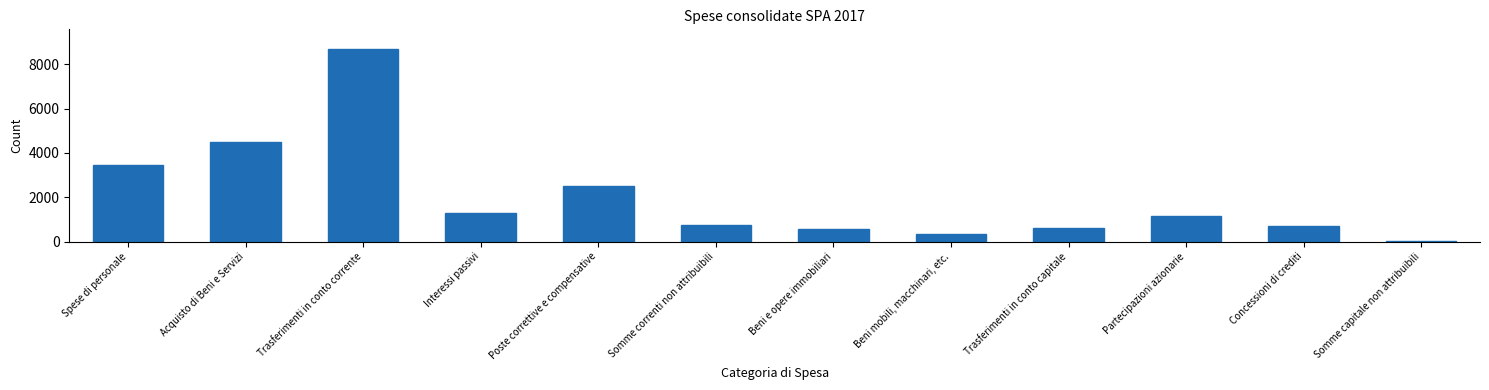

Reading right to left, extract all data points from this chart.

Somme capitale non attribuibili=16.0	Concessioni di crediti=685.7	Partecipazioni azionarie=1177.3	Trasferimenti in conto capitale=615.6	Beni mobili, macchinari, etc.=347.8	Beni e opere immobiliari=561.6	Somme correnti non attribuibili=773.8	Poste correttive e compensative=2529.5	Interessi passivi=1280.7	Trasferimenti in conto corrente=8699.1	Acquisto di Beni e Servizi=4505.8	Spese di personale=3448.2